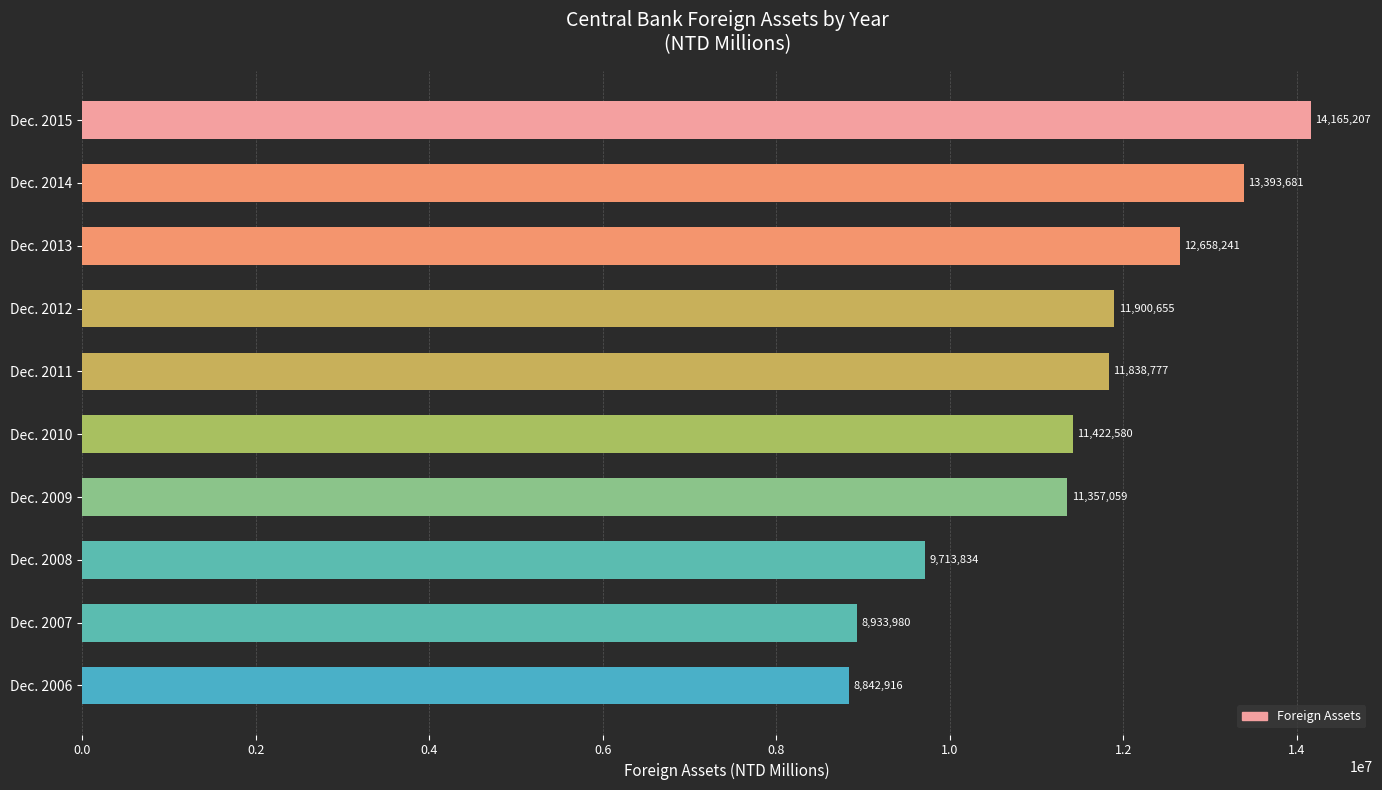

List the labels in order of value, largest first.

Dec. 2015, Dec. 2014, Dec. 2013, Dec. 2012, Dec. 2011, Dec. 2010, Dec. 2009, Dec. 2008, Dec. 2007, Dec. 2006